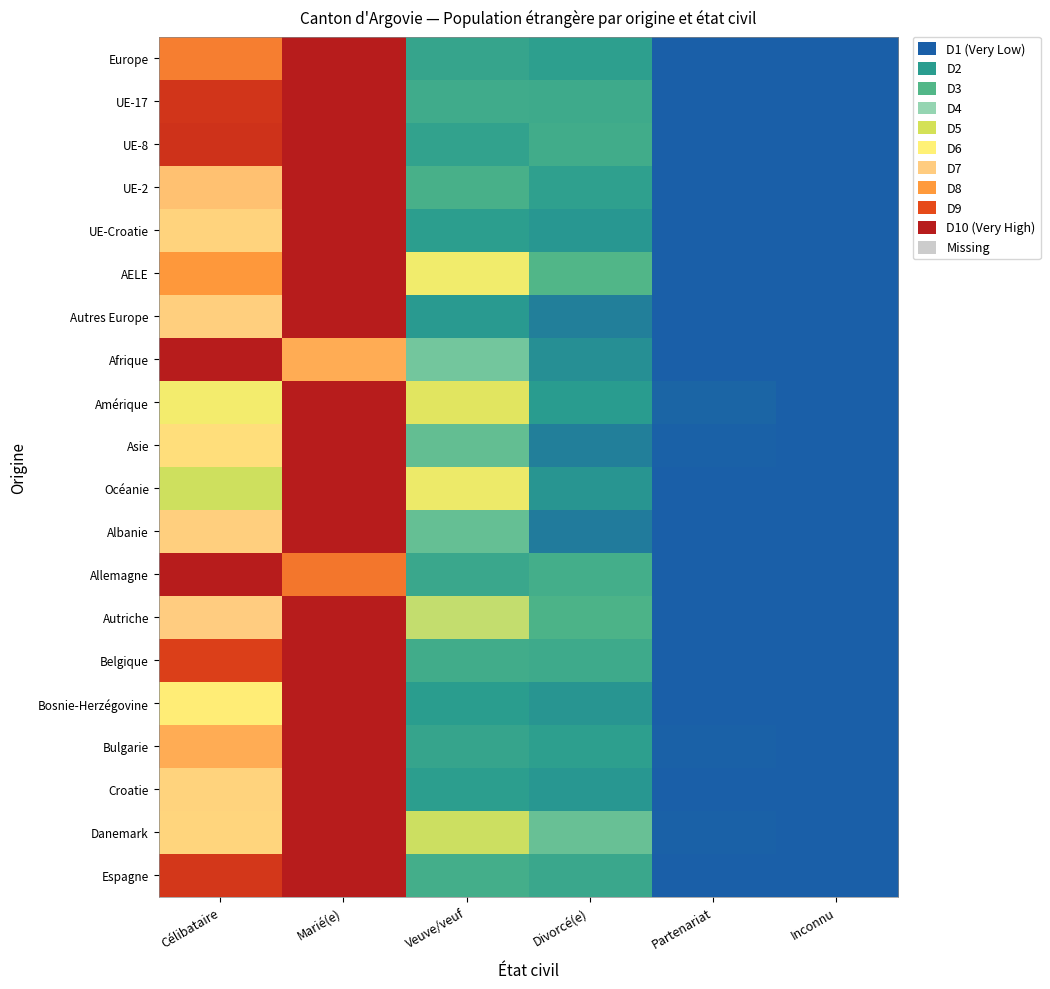

How many categories are shown in the chart?

6